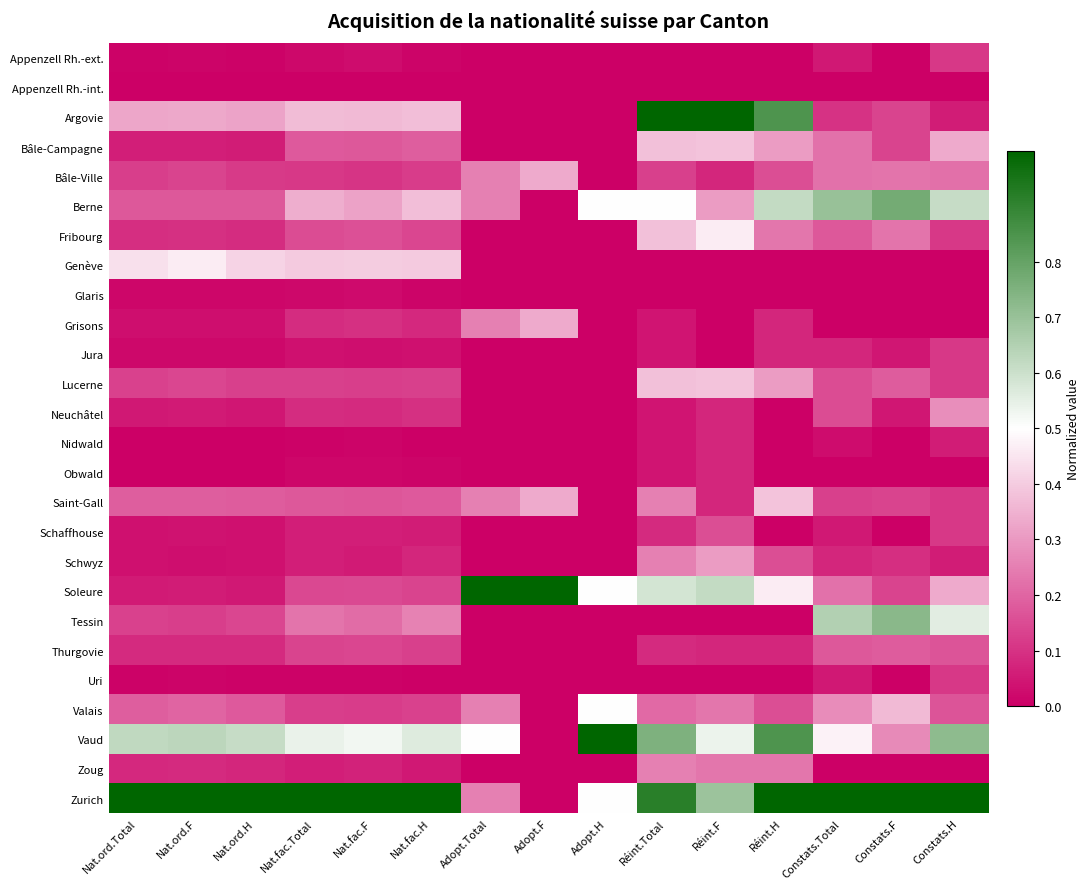

What is the spread (max minus min) of values at Nat.ord.Total?

1.0